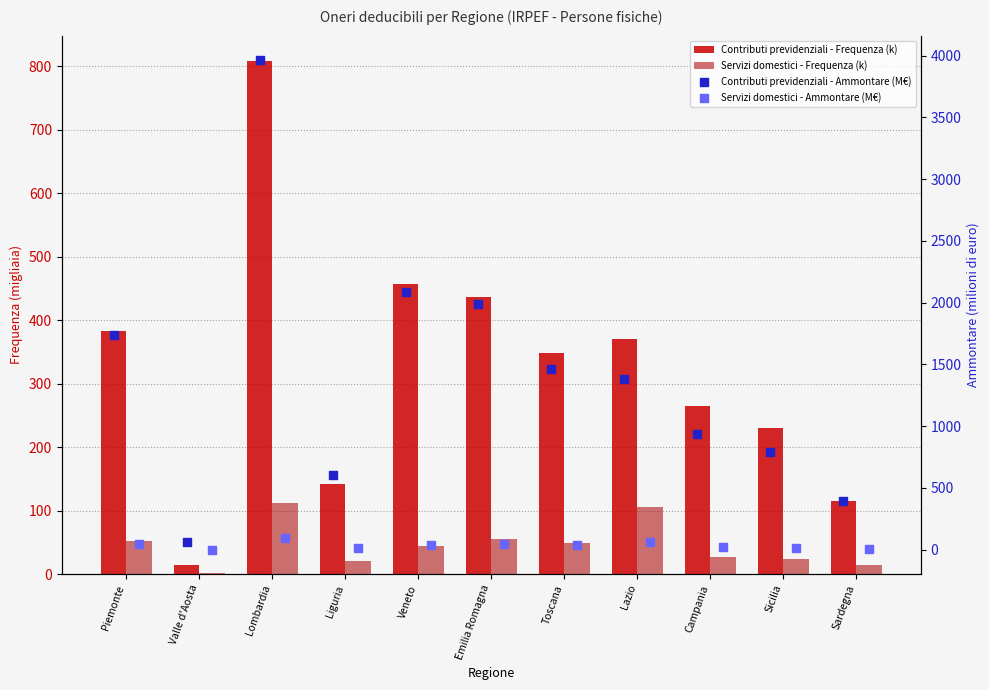

Which series contains the highest Y value?

Contributi previdenziali - Ammontare (M€)